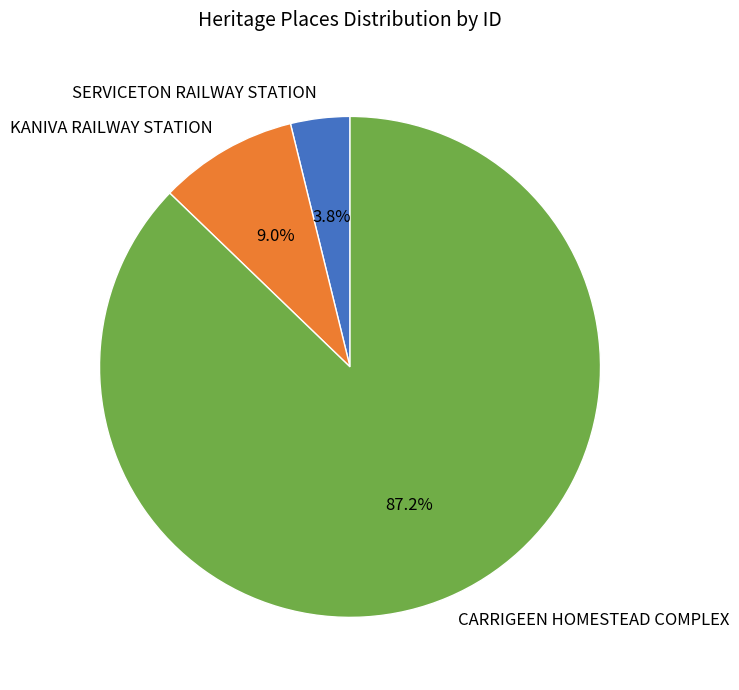

Do CARRIGEEN HOMESTEAD COMPLEX and KANIVA RAILWAY STATION together represent more than half of the pie?

Yes